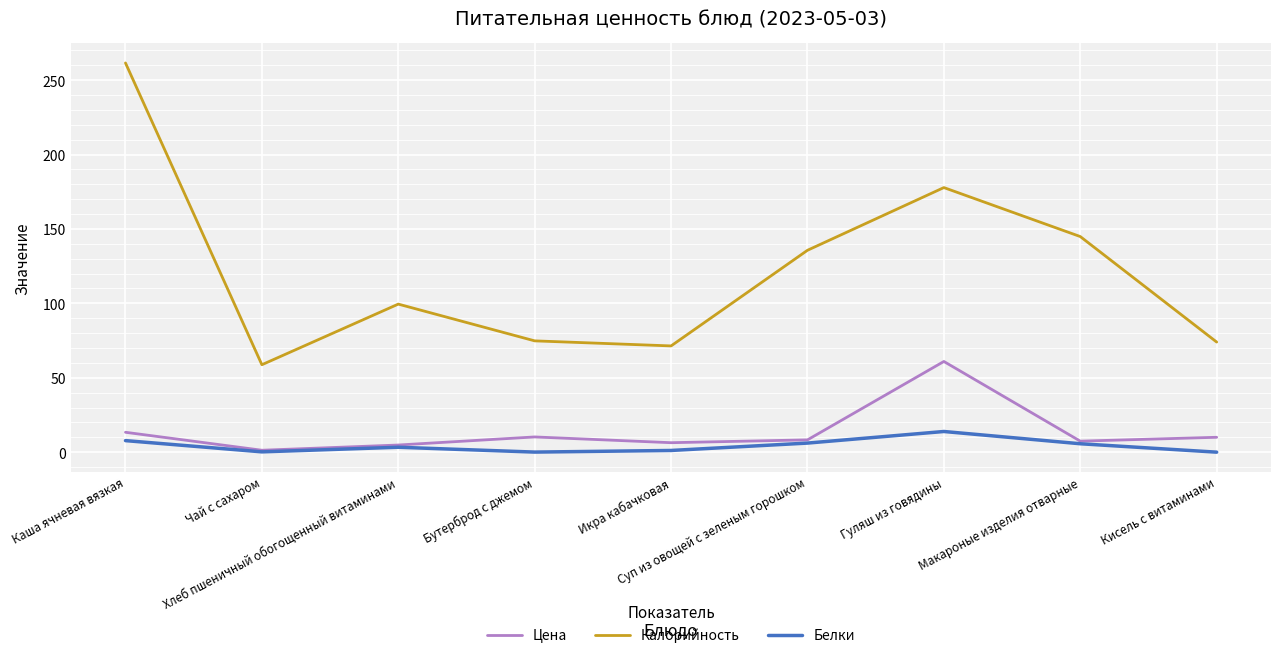

Where does the Калорийность series first go above 99?

Каша ячневая вязкая